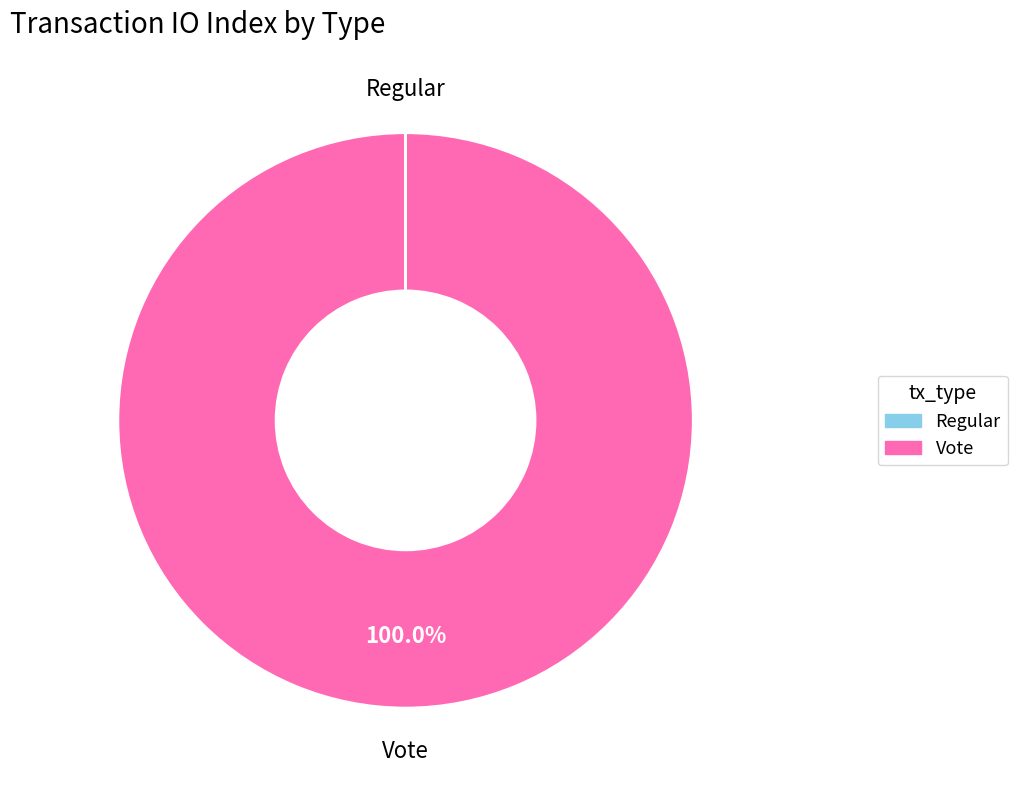

What is the largest slice in the pie chart?

Vote